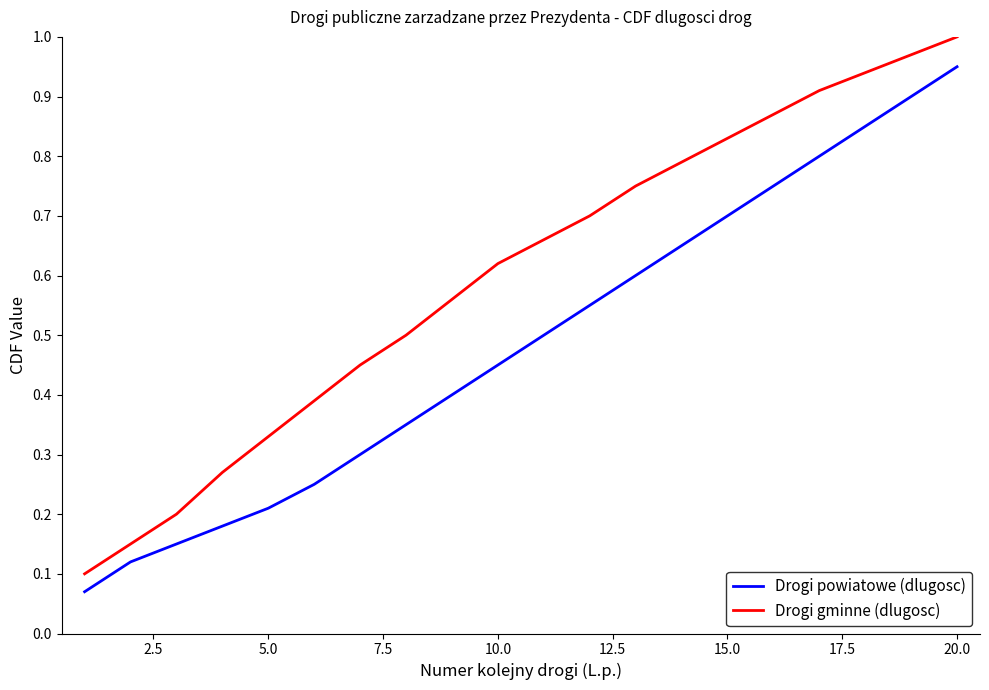

True or false: Drogi gminne (dlugosc) and Drogi powiatowe (dlugosc) intersect in this chart.

False